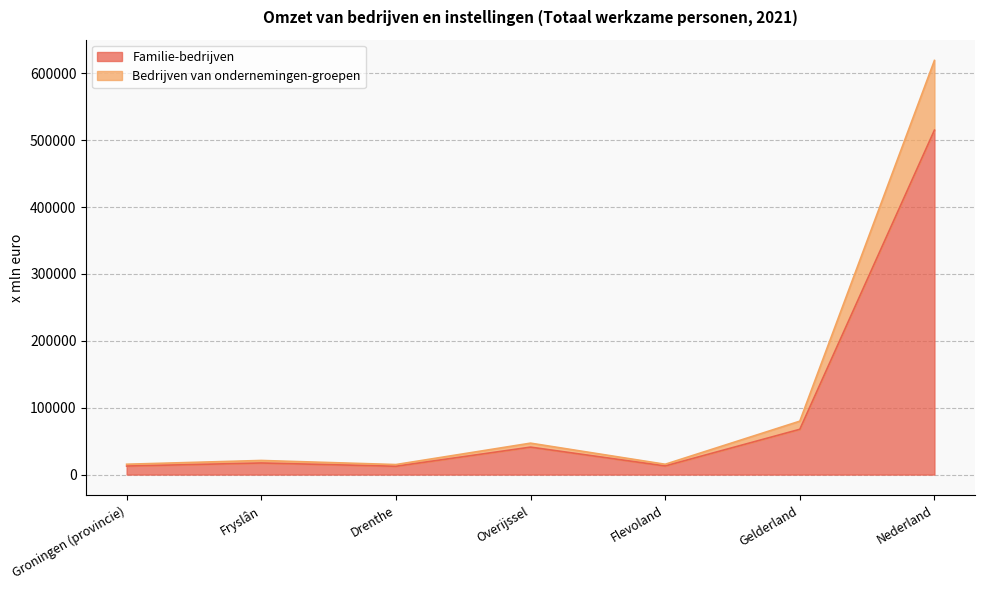

What is the difference between the maximum and minimum values in the Bedrijven van ondernemingen-groepen series?

604391